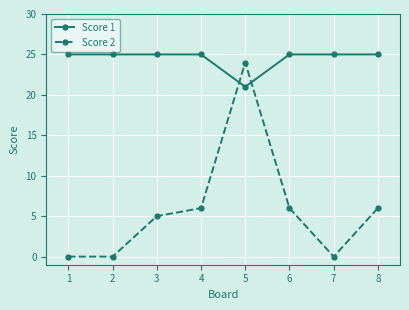

True or false: Score 2 has more than 0 points higher than both neighbors.

True